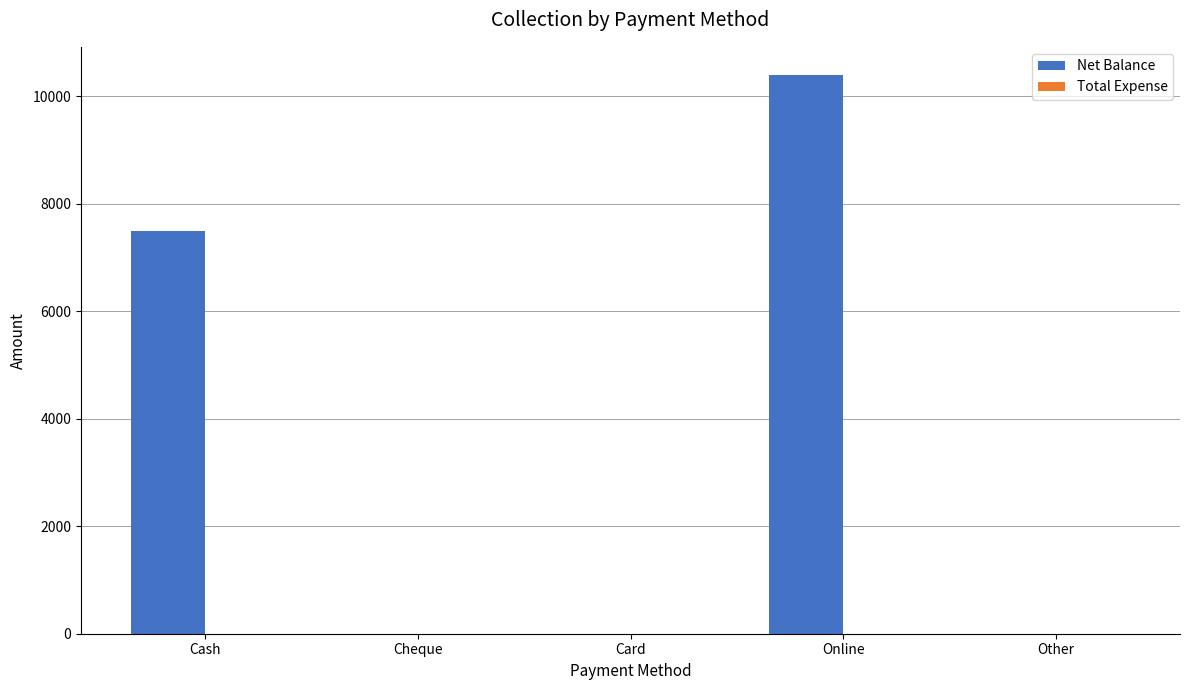

What is the approximate value at Cash?

7500